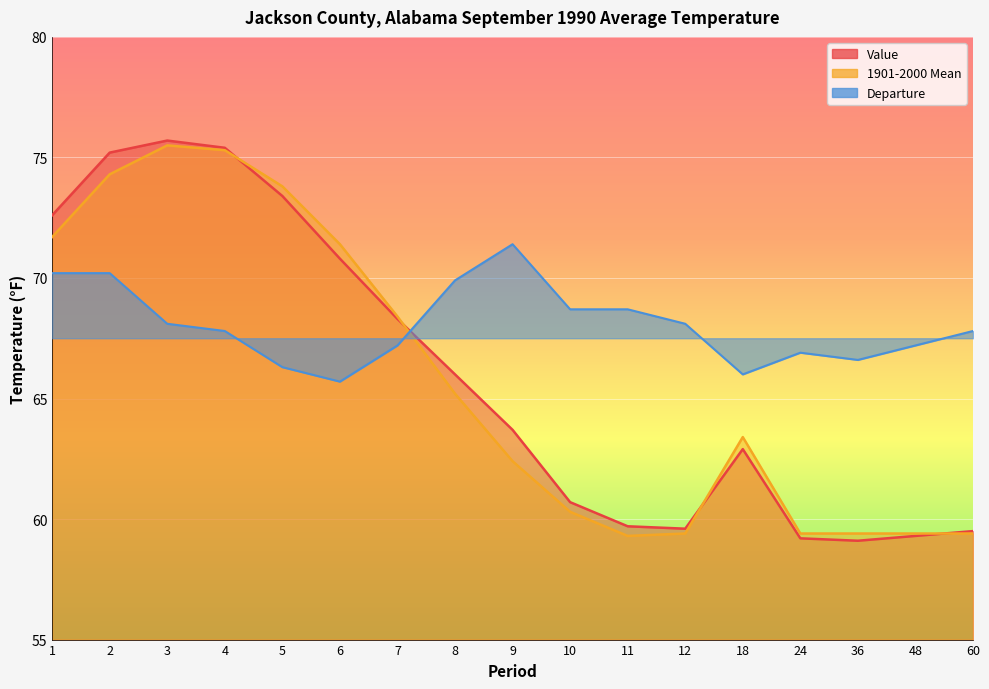

The value of Value at 10 is 60.7. True or false?

True